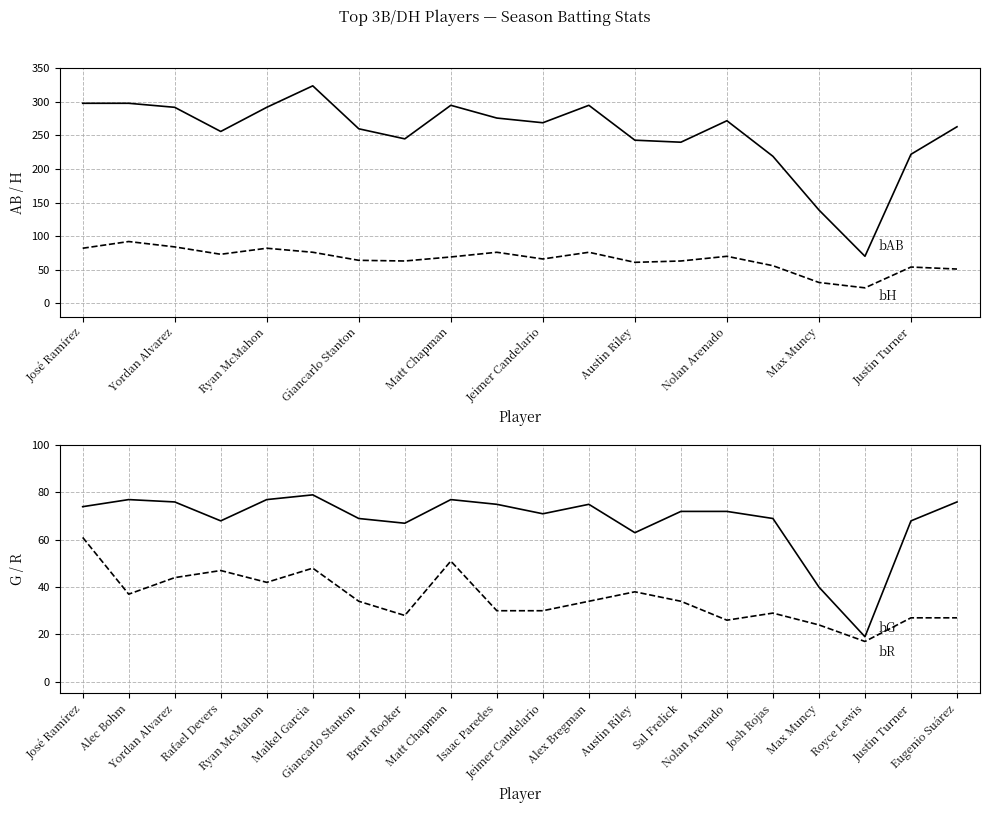

What is the difference between the maximum and second lowest values in the bR series?

37